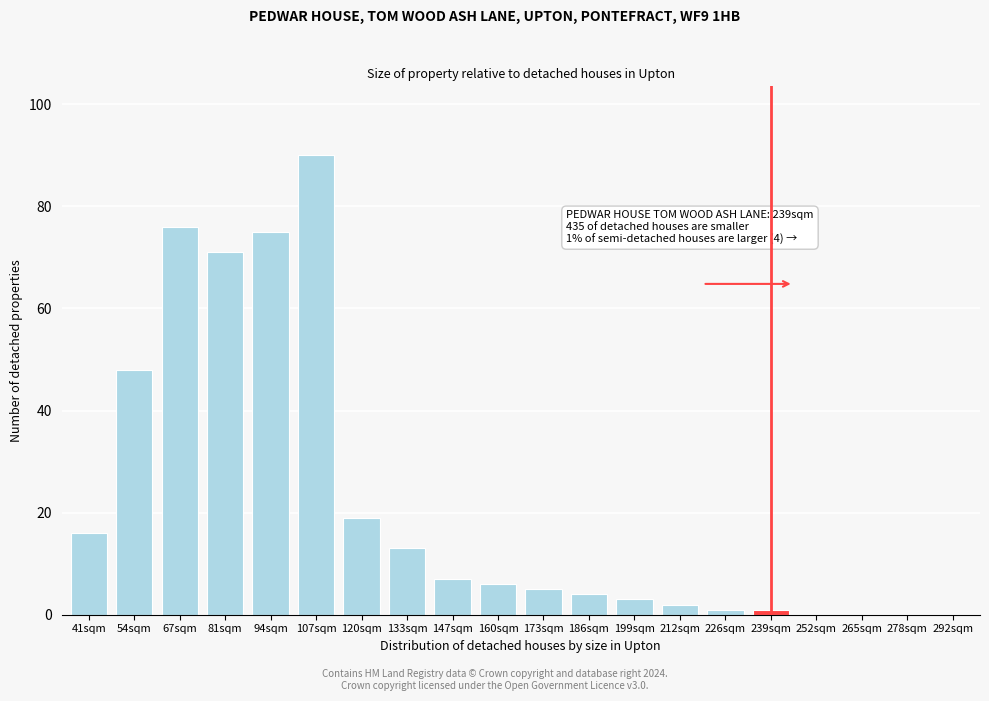

Reading left to right, transcribe all the data shown in this chart.

41sqm=16	54sqm=48	67sqm=76	81sqm=71	94sqm=75	107sqm=90	120sqm=19	133sqm=13	147sqm=7	160sqm=6	173sqm=5	186sqm=4	199sqm=3	212sqm=2	226sqm=1	239sqm=1	252sqm=0	265sqm=0	278sqm=0	292sqm=0